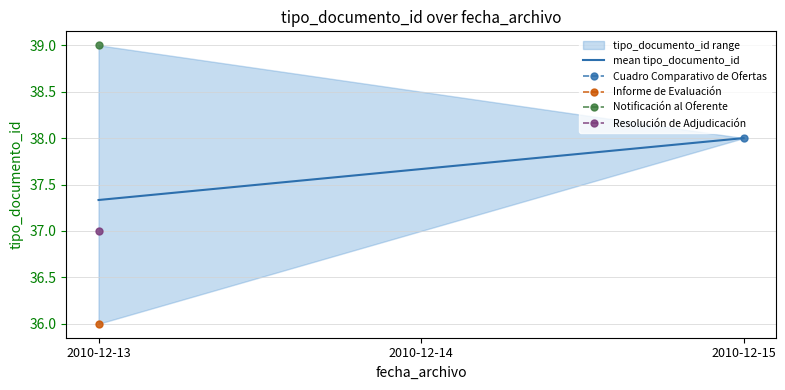

At how many categories does at least one series exceed 38?

1